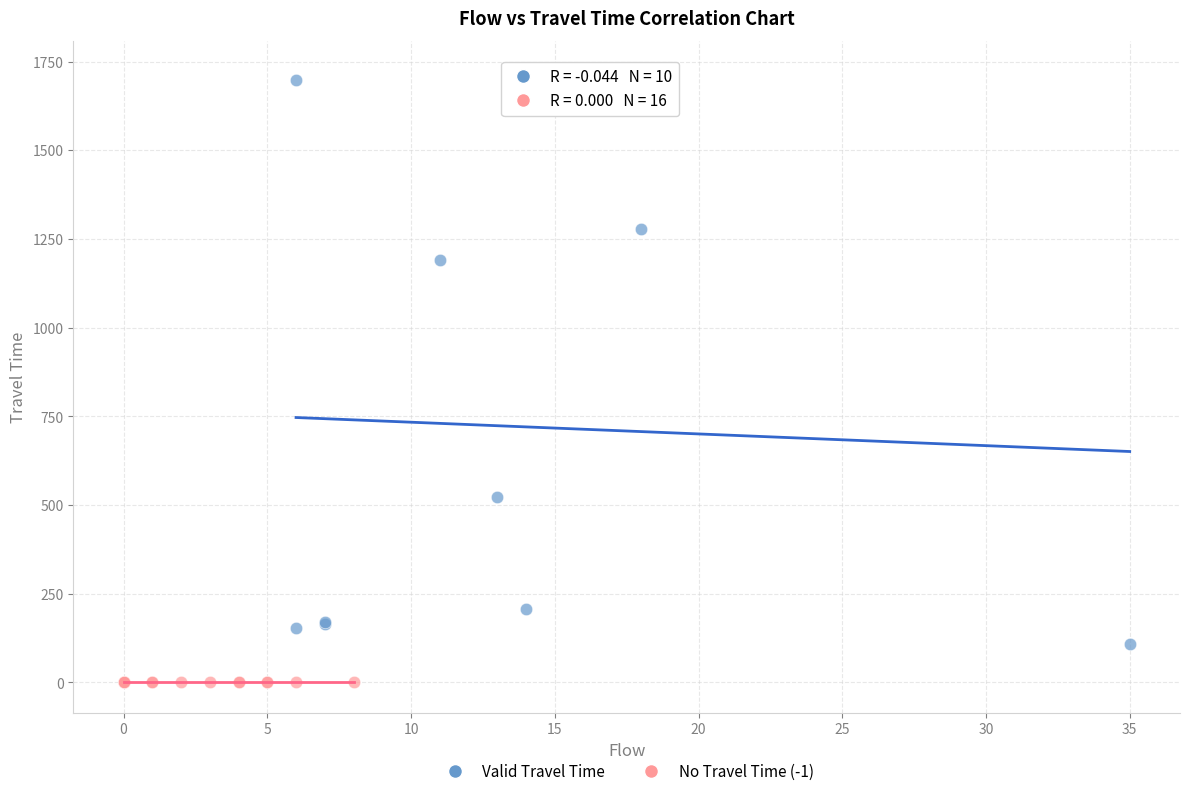

Which series reaches the maximum Y coordinate?

Valid Travel Time